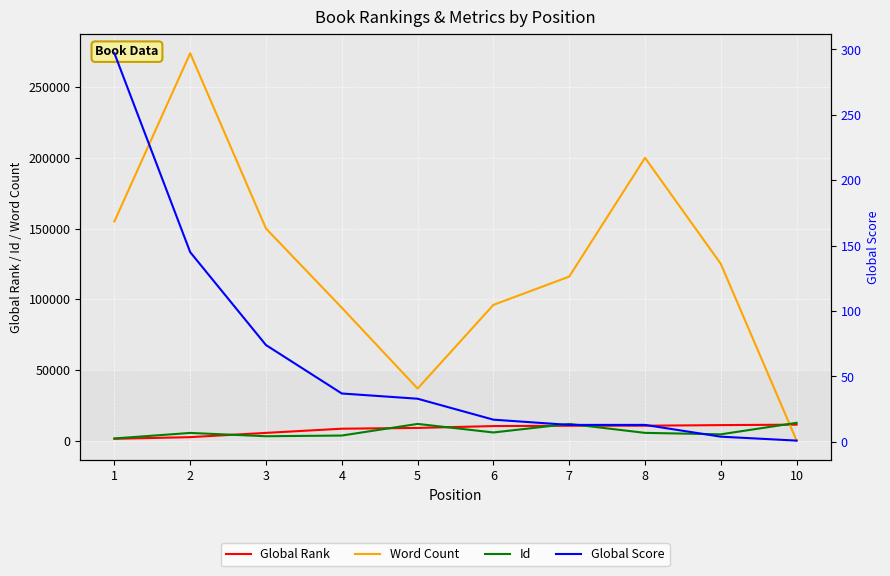

True or false: Global Score has a value of 214 at 2.

False